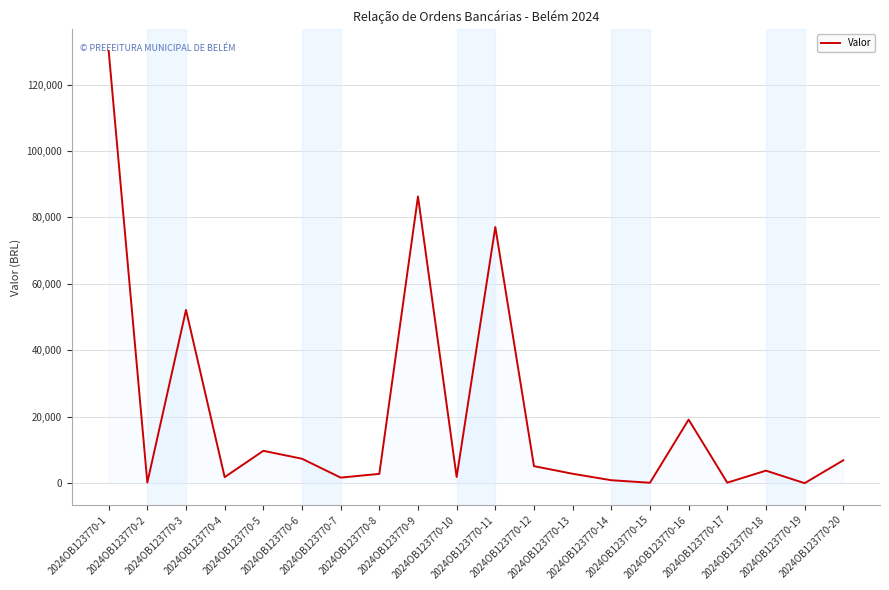

At which category does the data reach its first local peak?

2024OB123770-3